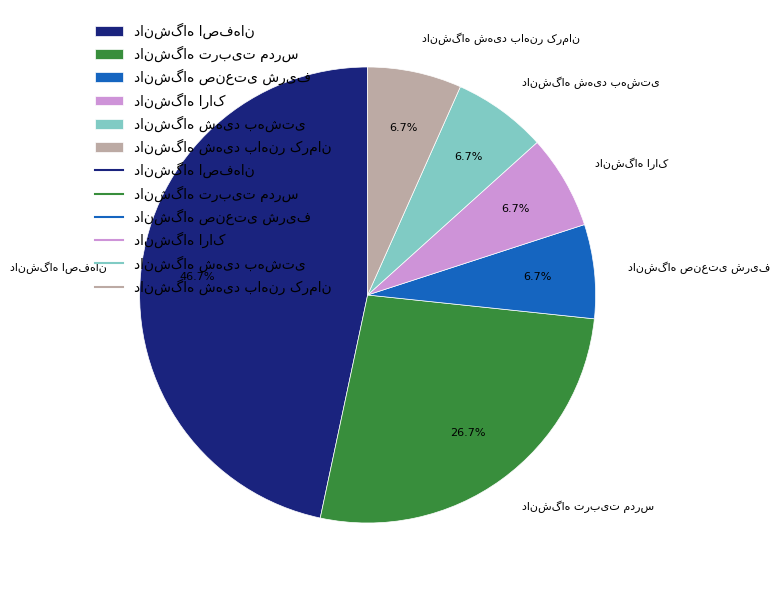

Is there any slice that represents more than half of the pie?

No